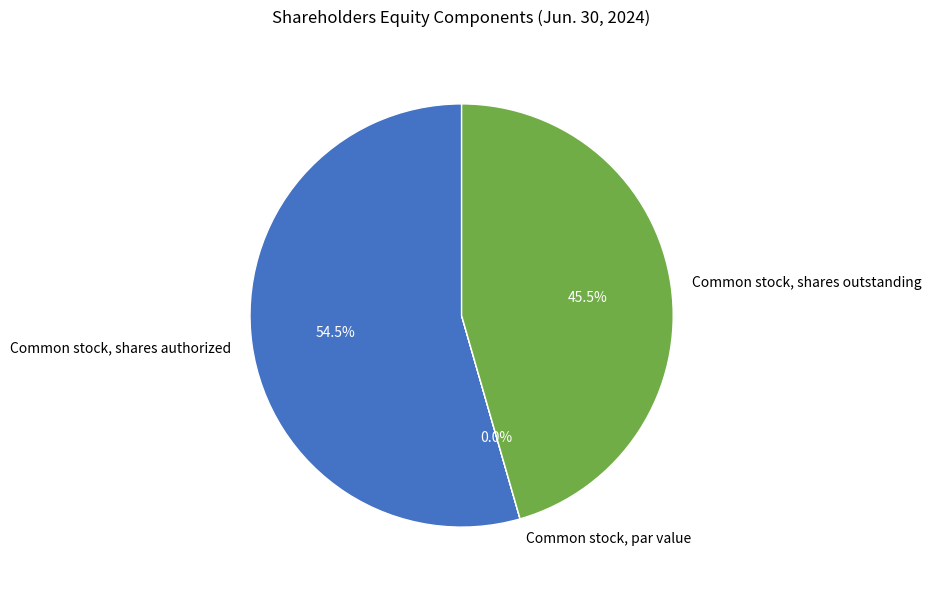

How much of the chart is everything except Common stock, par value?

100.0%